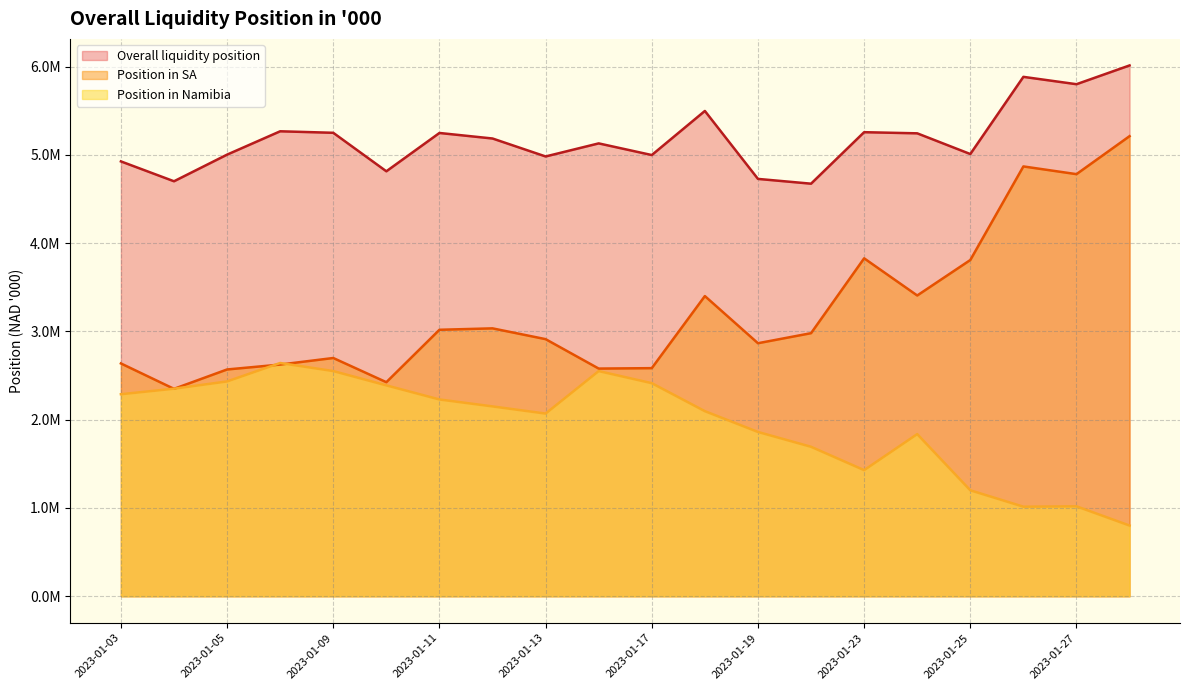

What is the difference between the second highest and minimum values in the Overall liquidity position series?

1210061.6